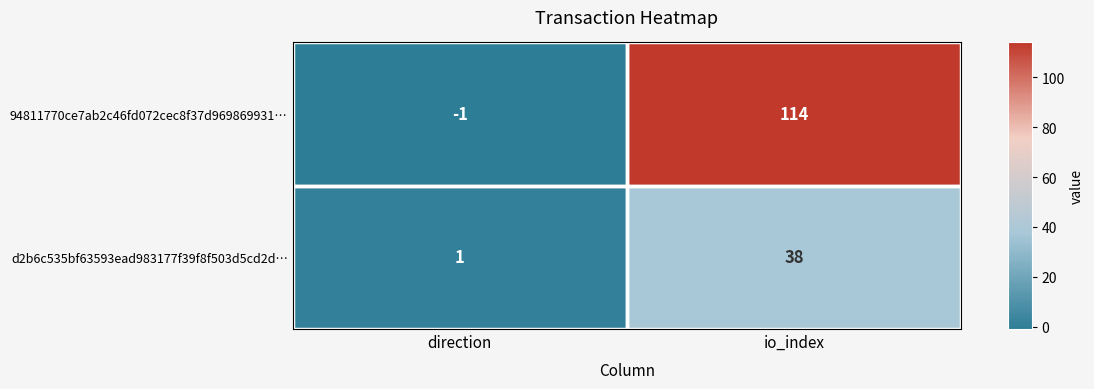

What is the maximum value shown in the chart?

114